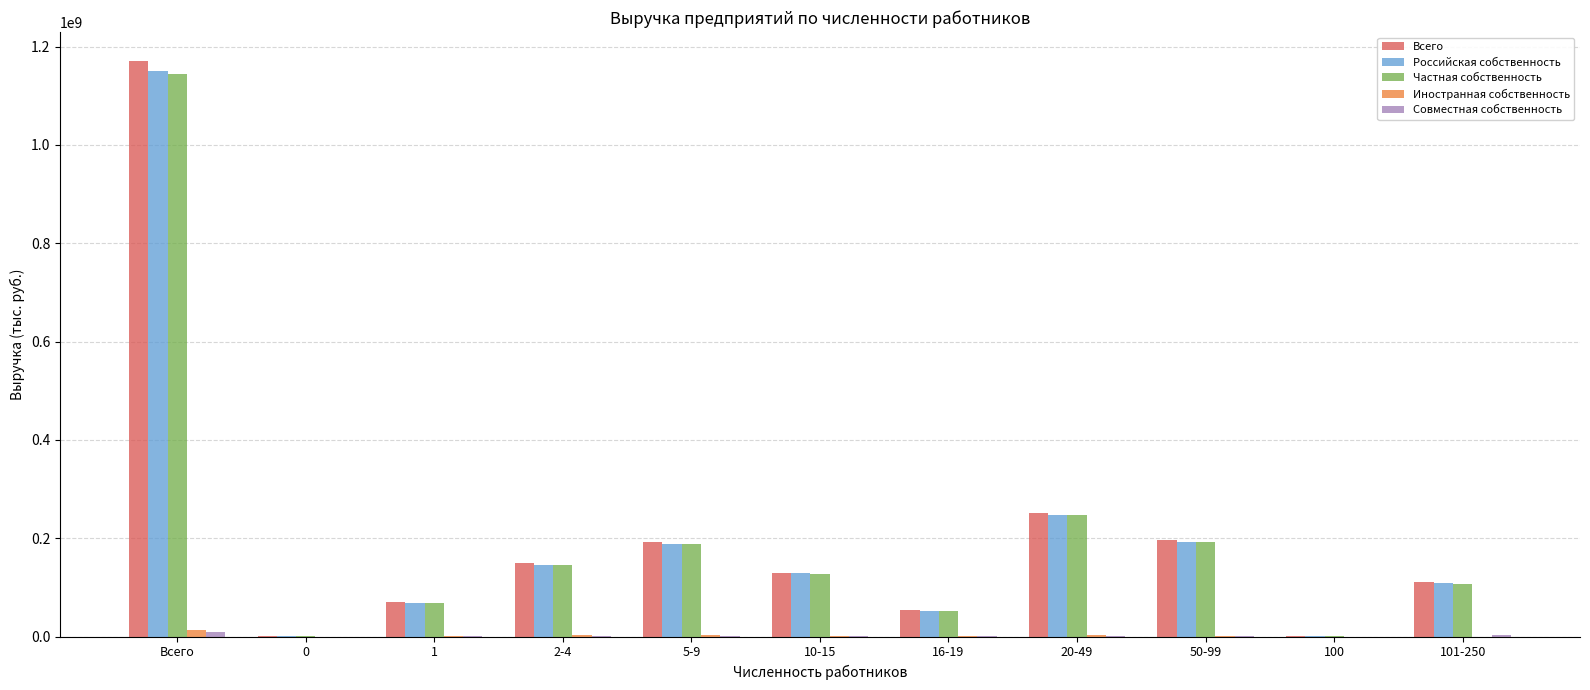

Which category has the highest value across all series?

Всего